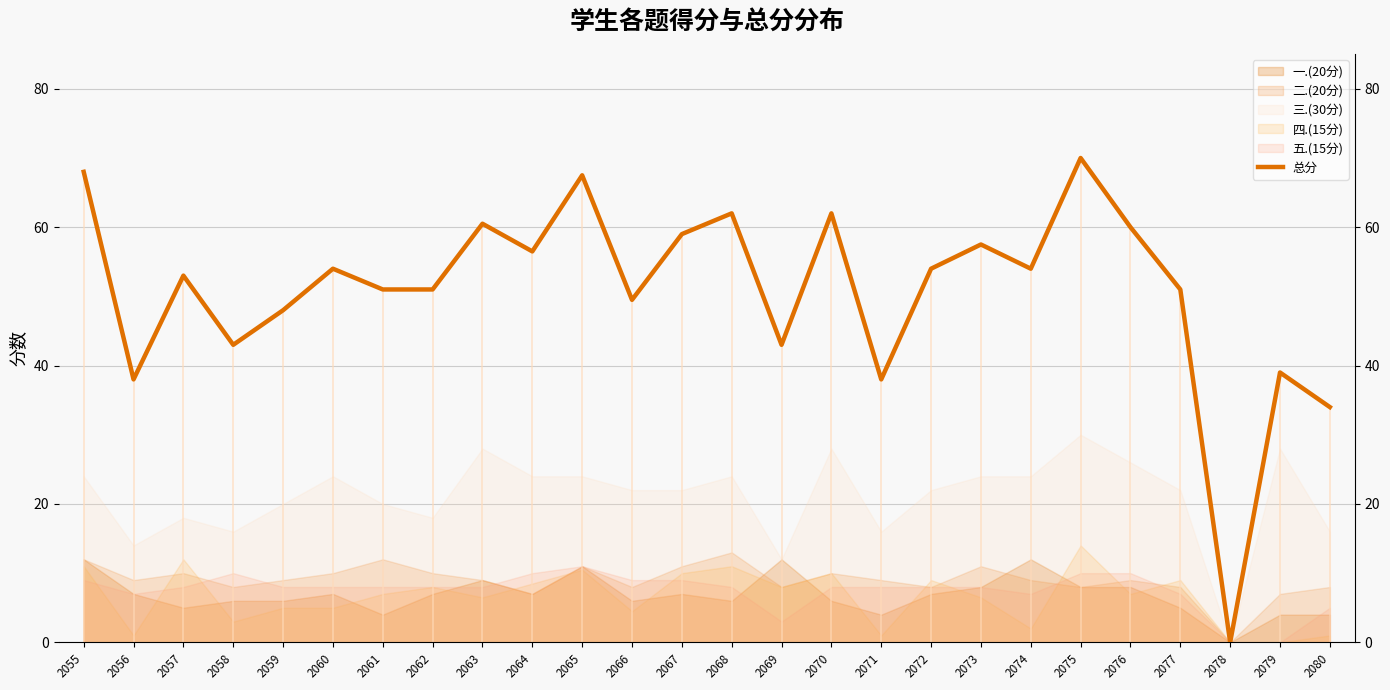

Read the value at 2060.

54.0